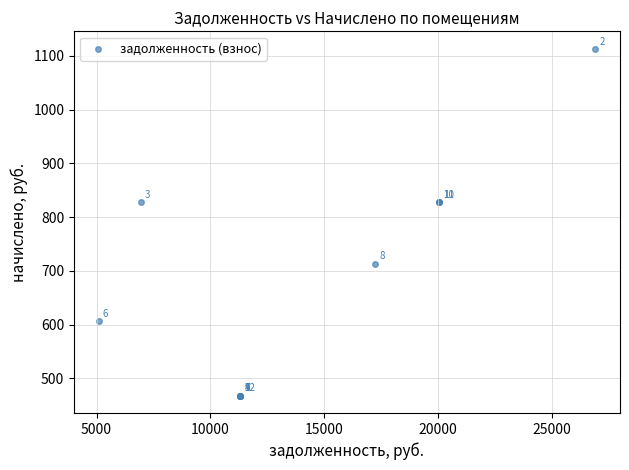

What Y value in the scatter plot is closest to 790?

828.8